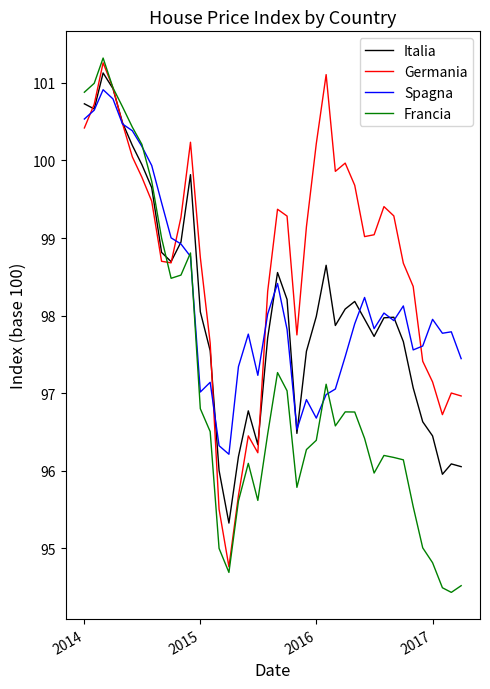

What is the lowest value of the Francia series?

94.4